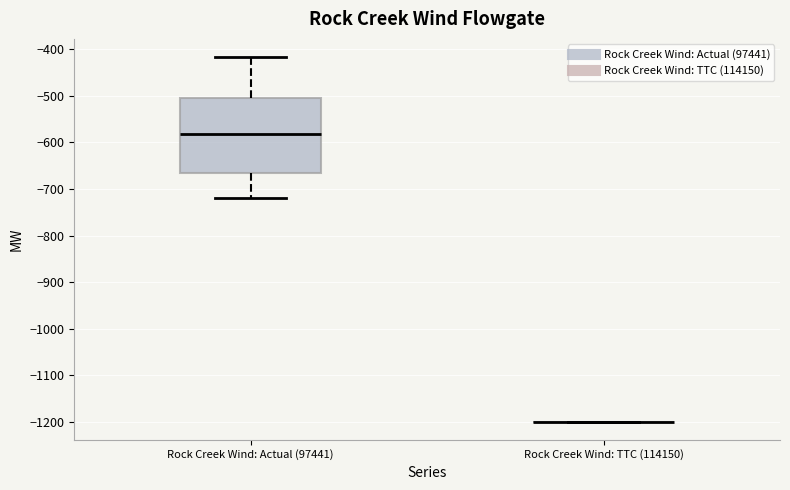

Comparing the boxes themselves (not the whiskers), which one is the tallest?

Rock Creek Wind: Actual (97441)